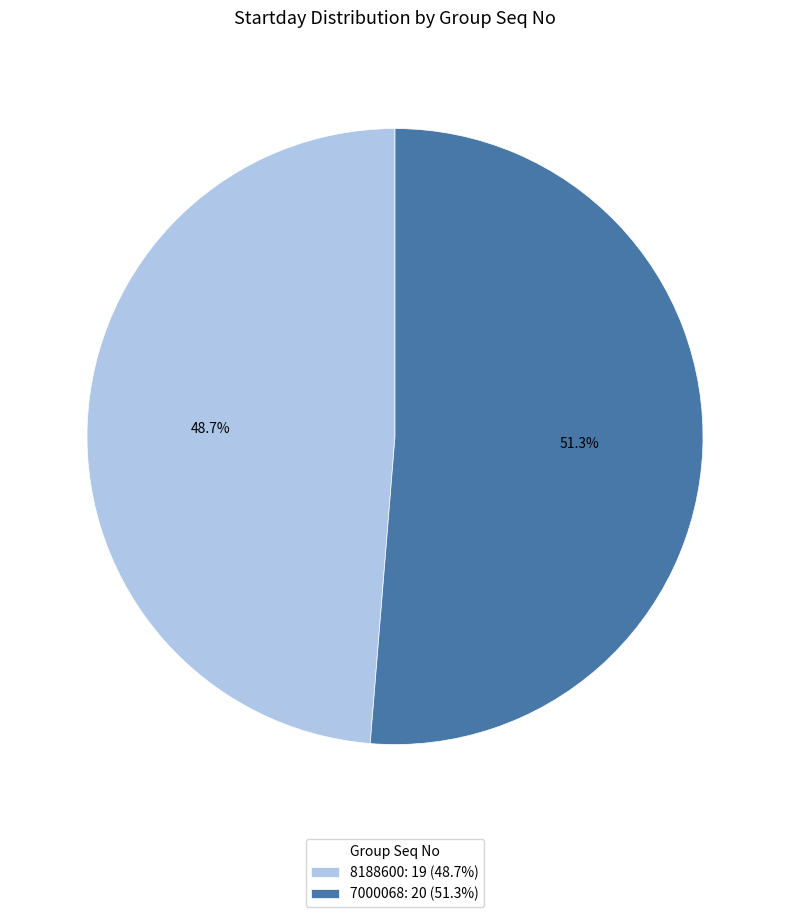

Does any single category account for the majority?

Yes